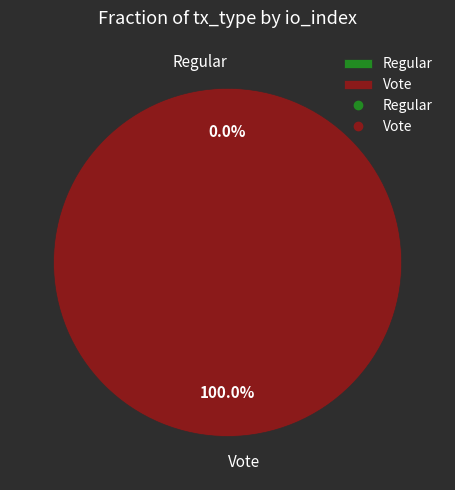

What is the smallest slice in the pie chart?

Regular